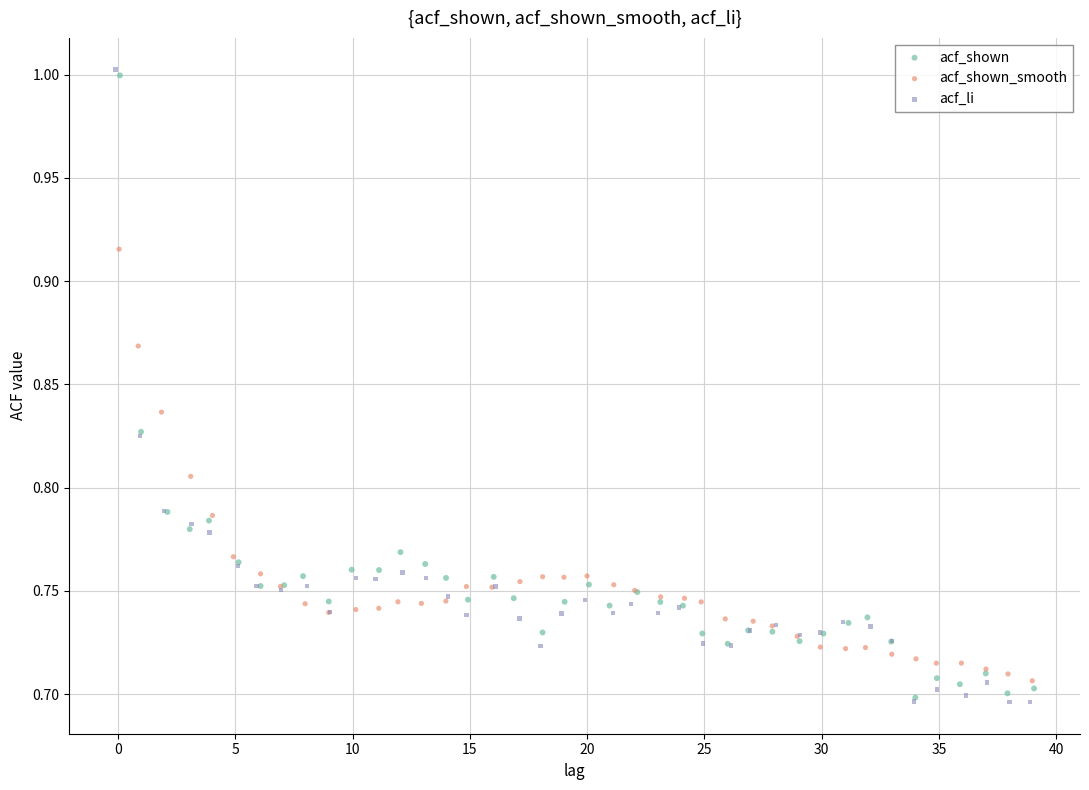

What are all the series names shown in the legend?

acf_shown, acf_shown_smooth, acf_li